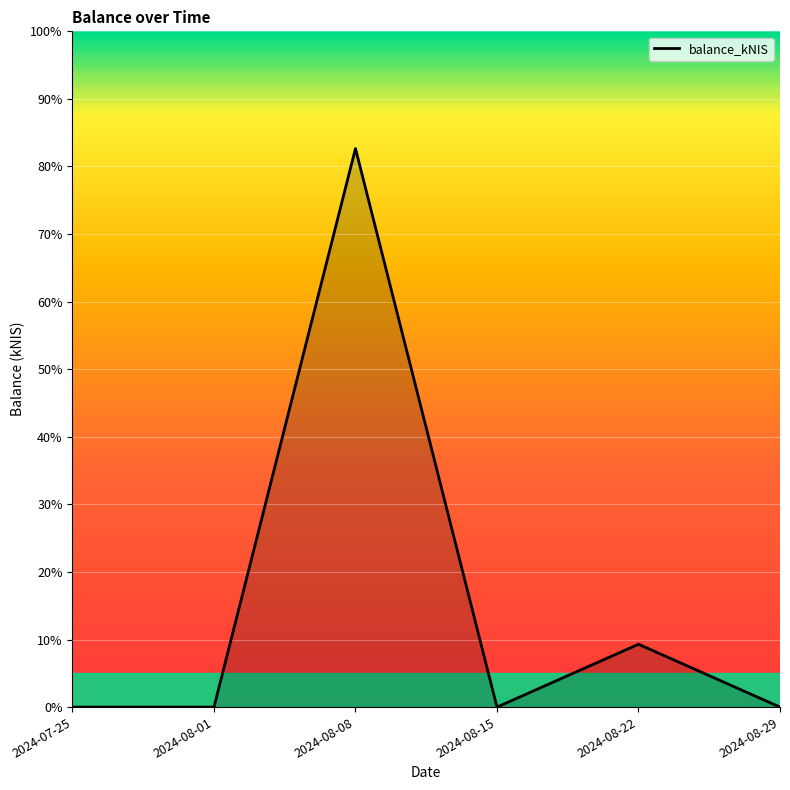

How many lines are shown in the chart?

1